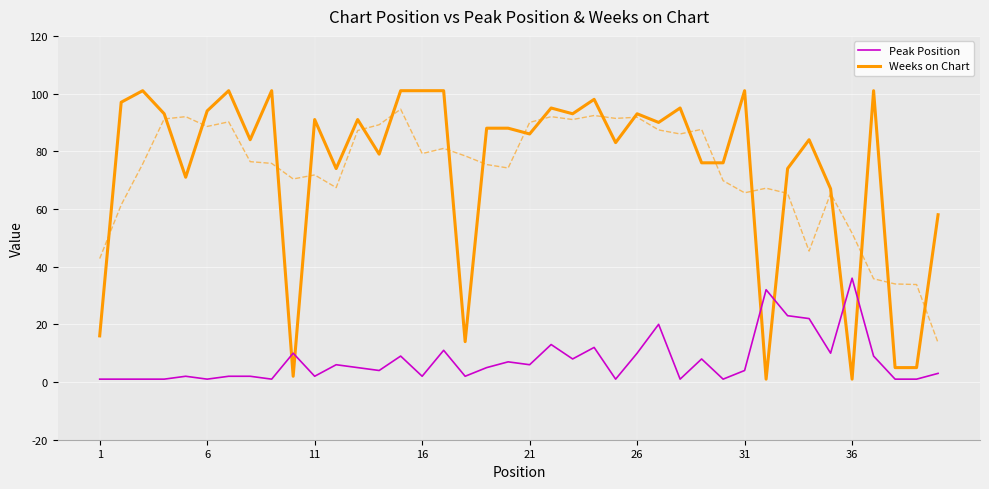

At which label does Peak Position reach its peak?

36